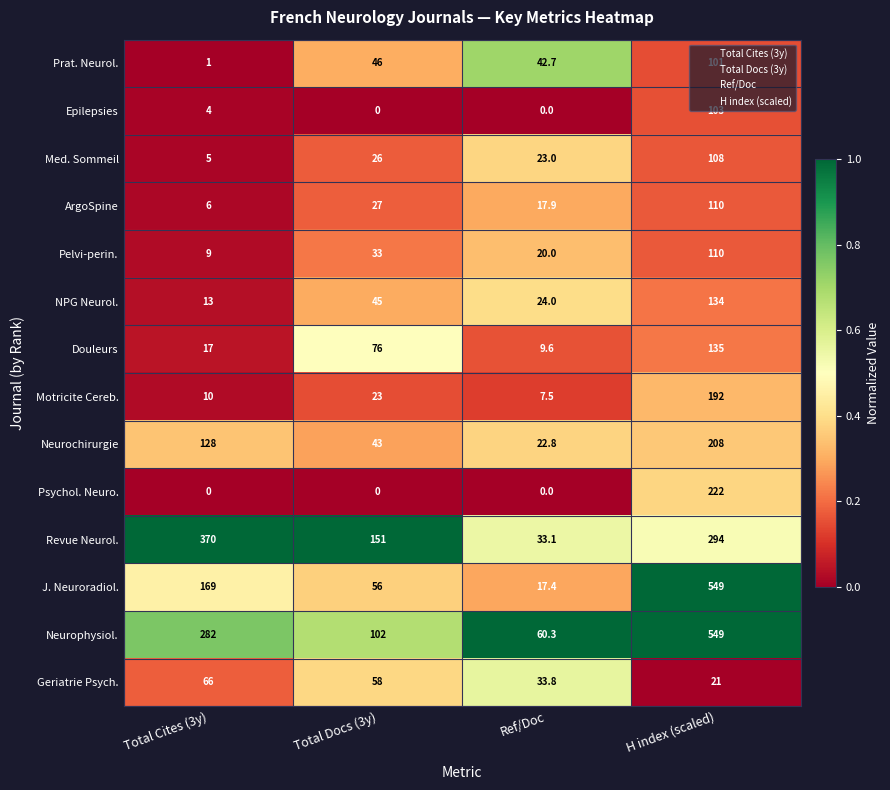

Where is Prat. Neurol. nearest to the value 51?

Total Docs (3y)